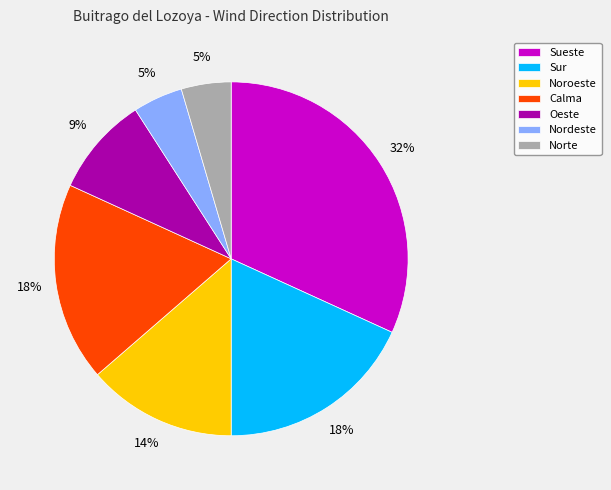

Is Sur the majority of the pie?

No